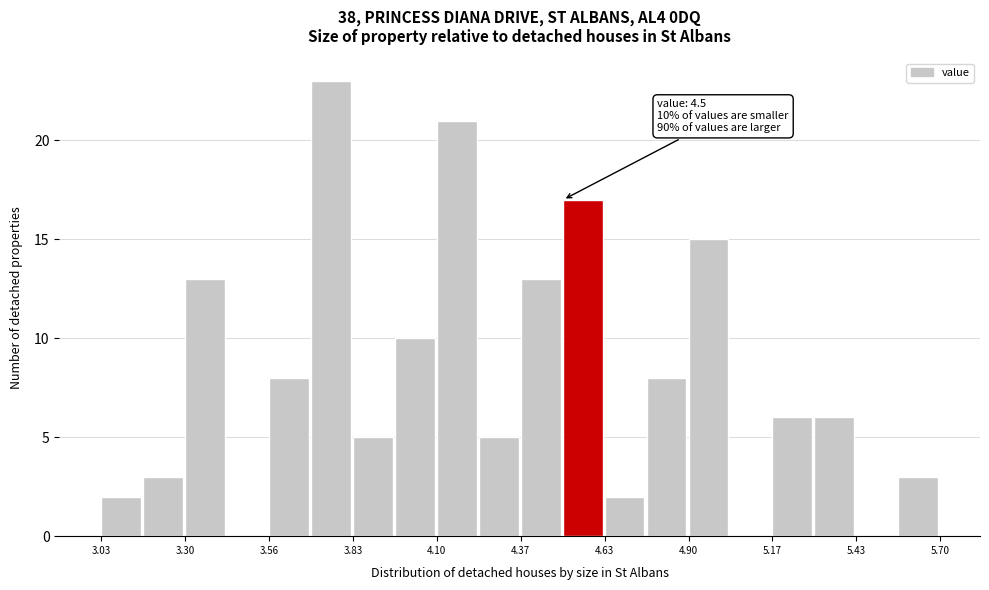

Around what value on the x-axis is the tallest bar? Give the approximate position of its centre, as read against the axis.

3.75